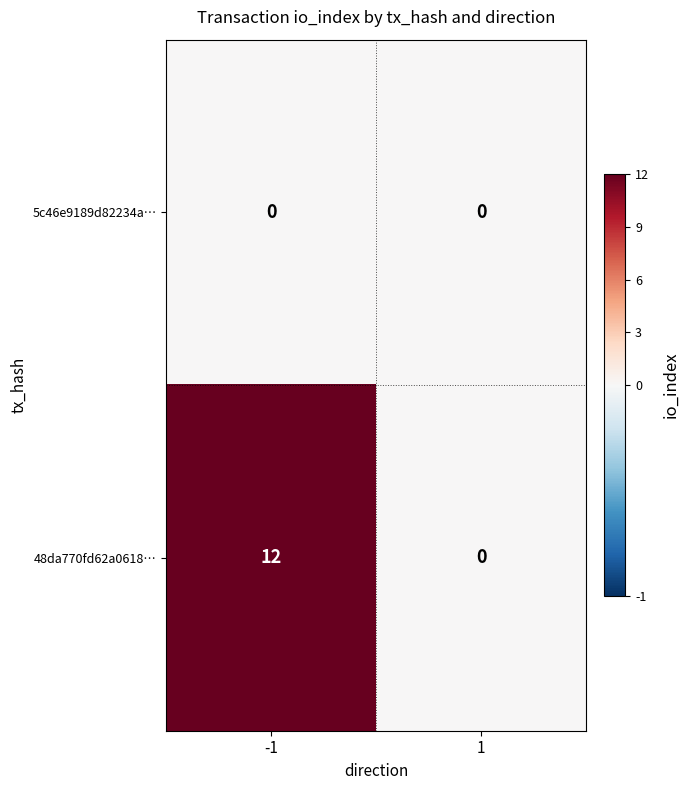

Between -1 and 1, which series saw the biggest shift?

48da770fd62a0618…